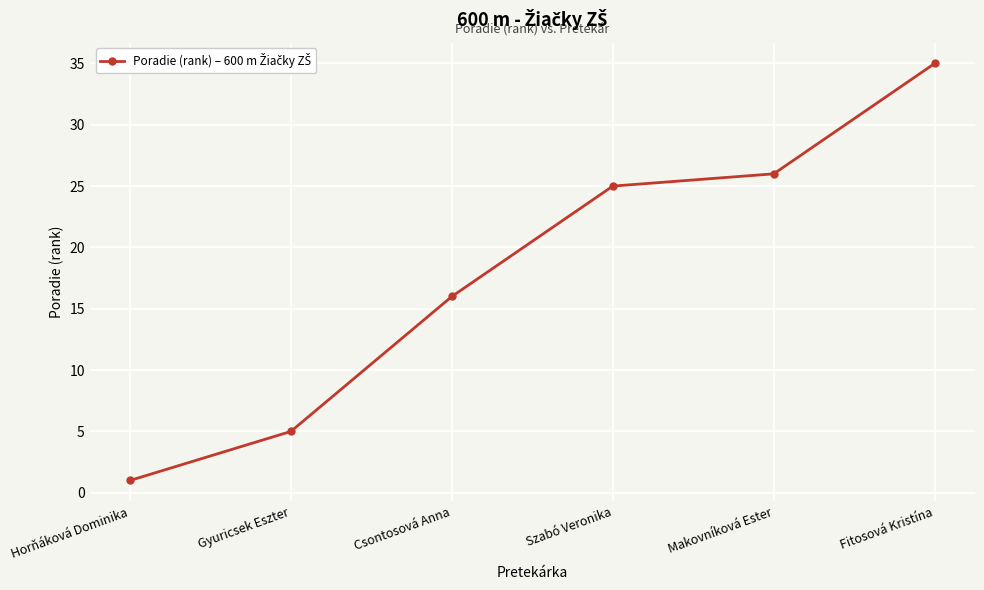

List the labels in order of value, largest first.

Fitosová Kristína, Makovníková Ester, Szabó Veronika, Csontosová Anna, Gyuricsek Eszter, Horňáková Dominika